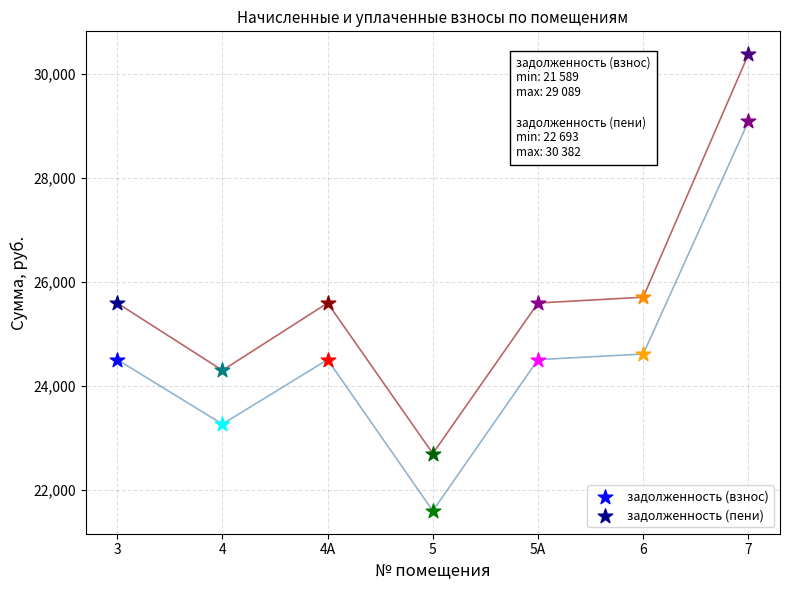

Which series reaches the minimum Y coordinate?

задолженность (взнос)